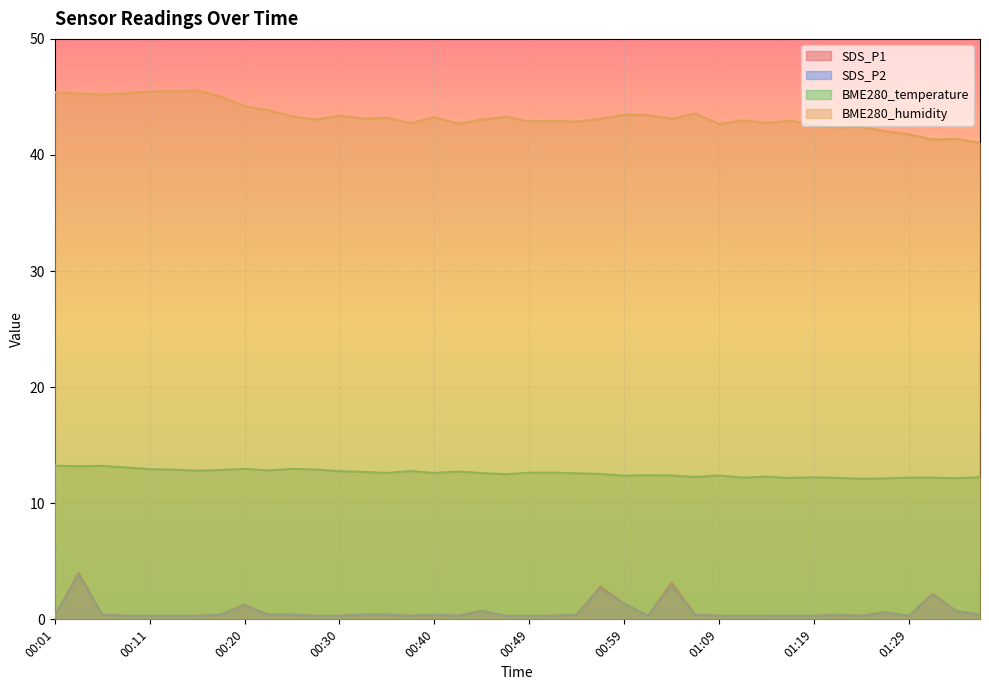

True or false: SDS_P1 and BME280_humidity cross at least once.

False